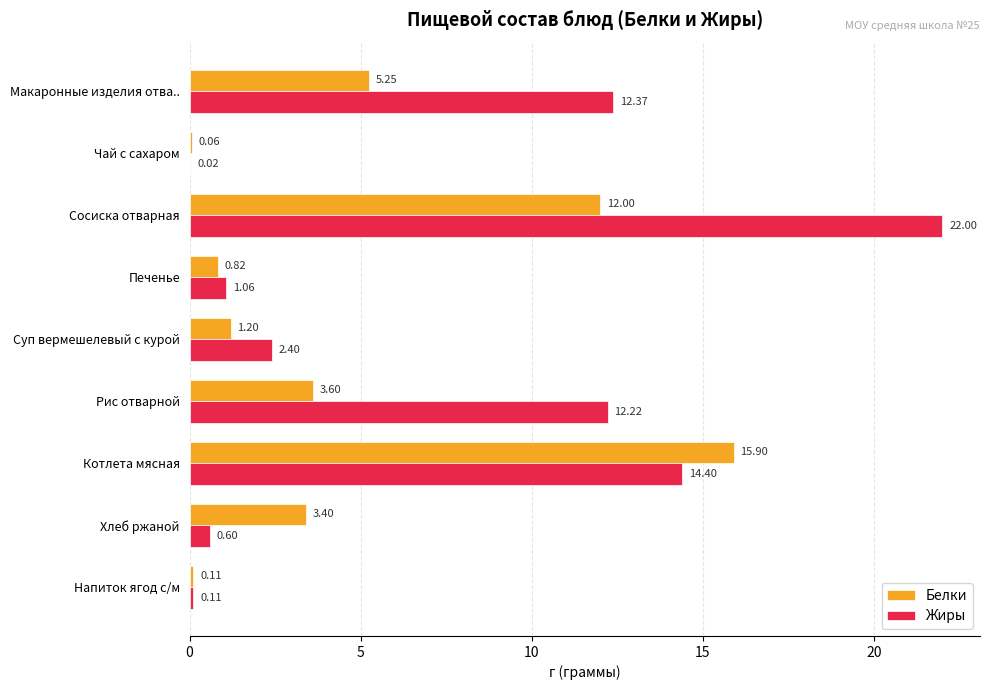

What is the total value across all series at Сосиска отварная?

34.0